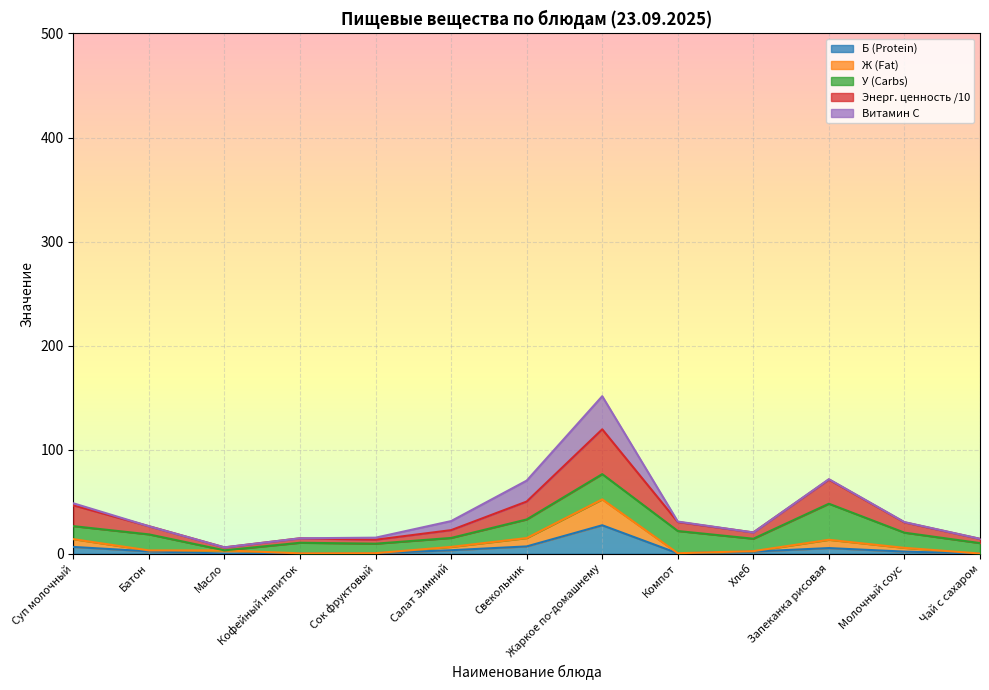

True or false: Энерг. ценность has a value of 24.5 at Кофейный напиток.

False